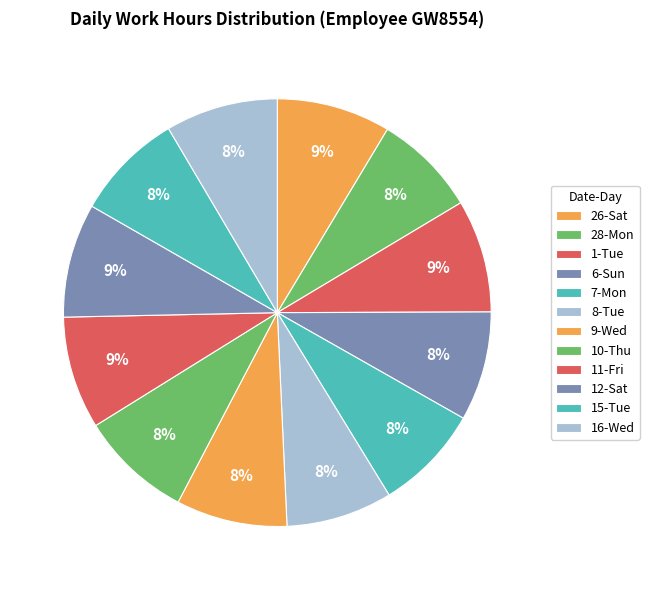

True or false: 1-Tue accounts for 9% of the total.

True